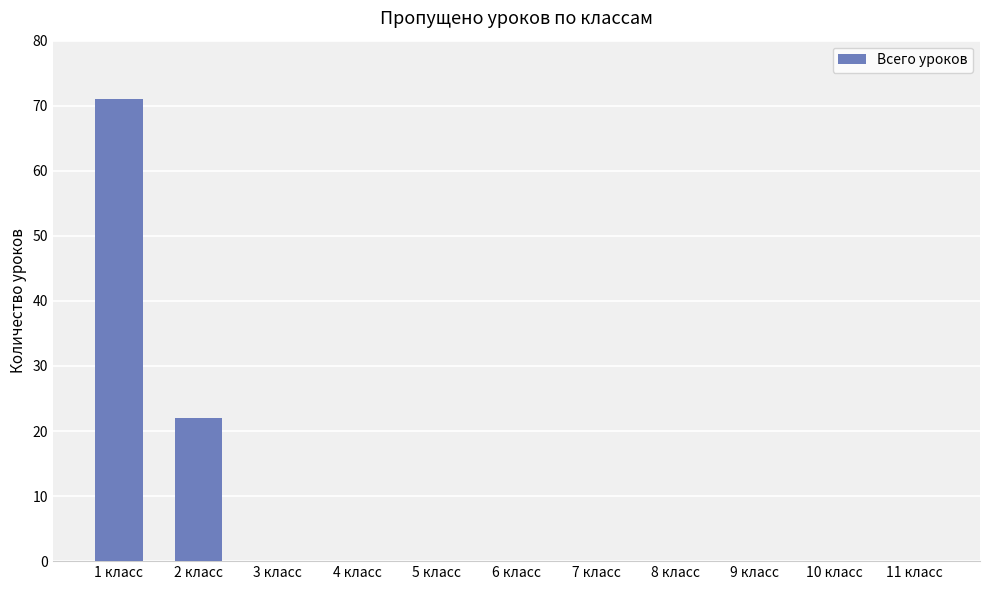

Which has a higher value, 6 класс or 2 класс?

2 класс